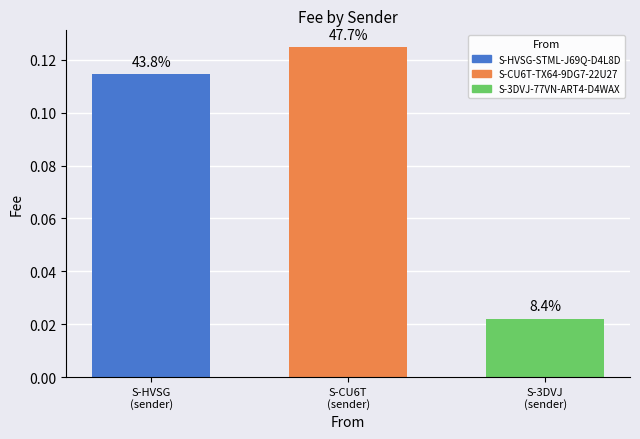

List the labels in order of value, largest first.

S-CU6T
(sender), S-HVSG
(sender), S-3DVJ
(sender)